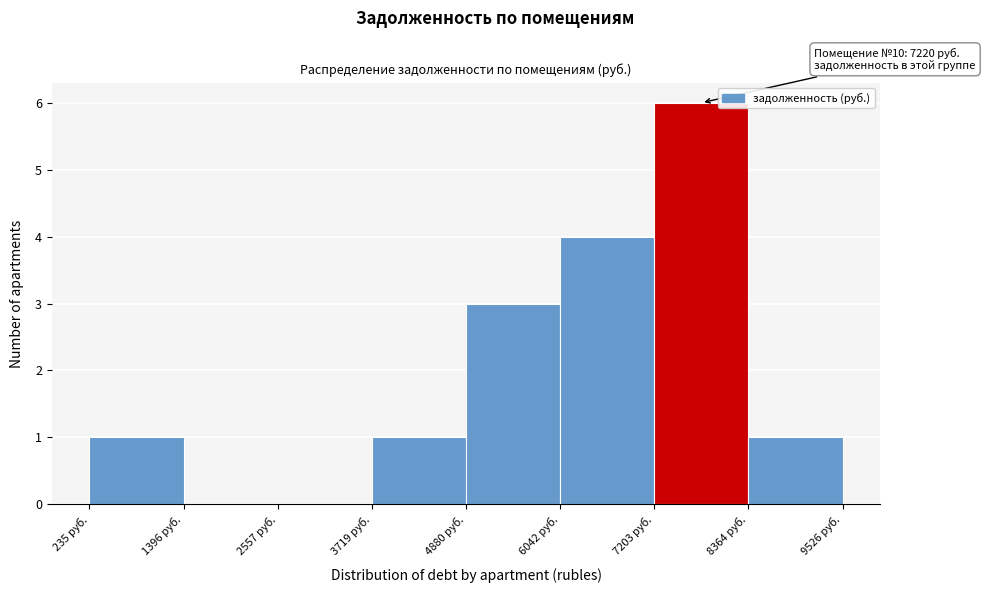

Which range on the x-axis has the tallest bar?

7200 to 8400